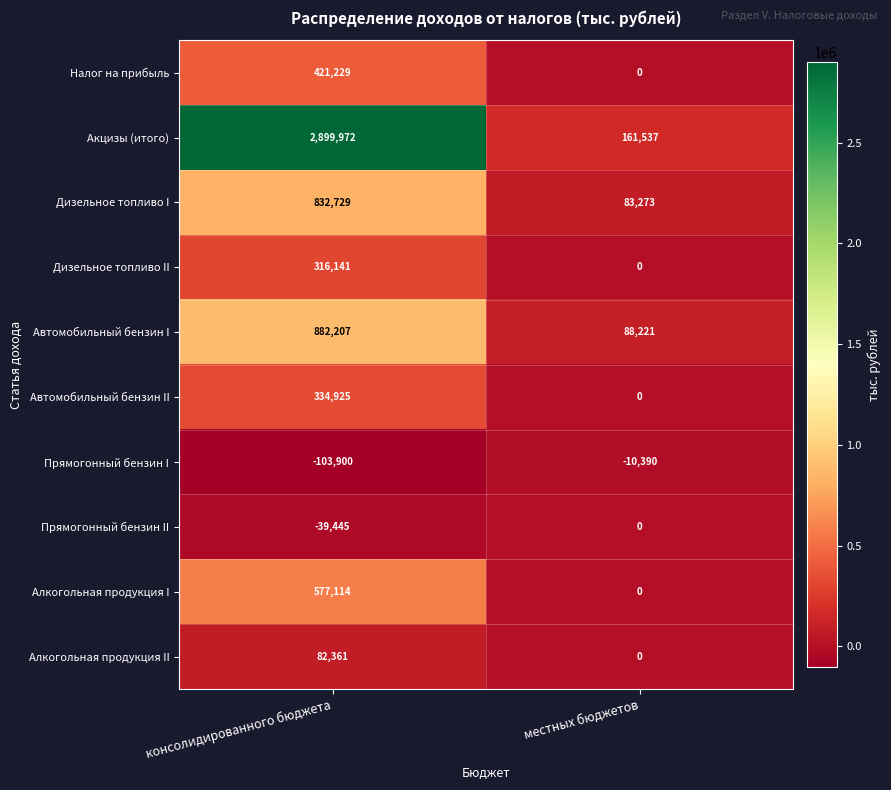

Count the number of data series in this chart.

10